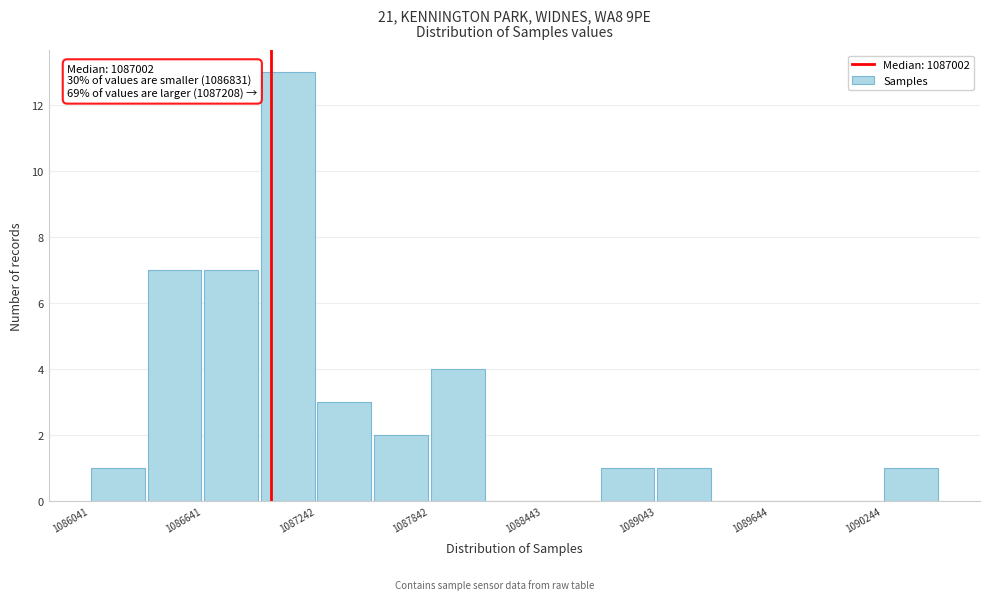

Read against the x-axis, roughly where is the centre of the tallest bar?

1087100